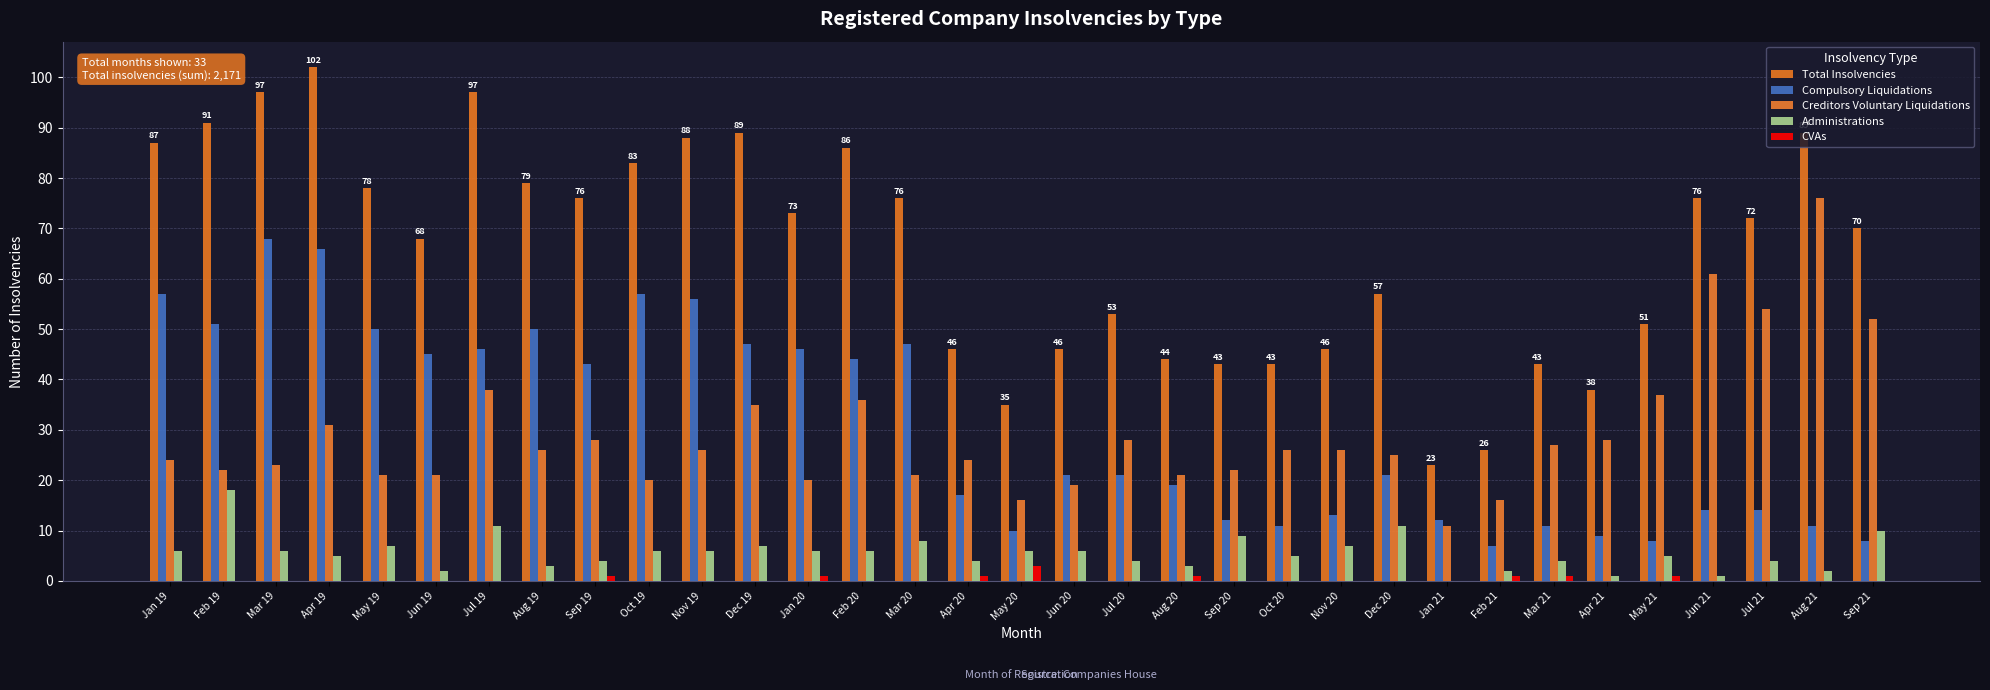

At which category does the chart reach its peak across all series?

Apr 19